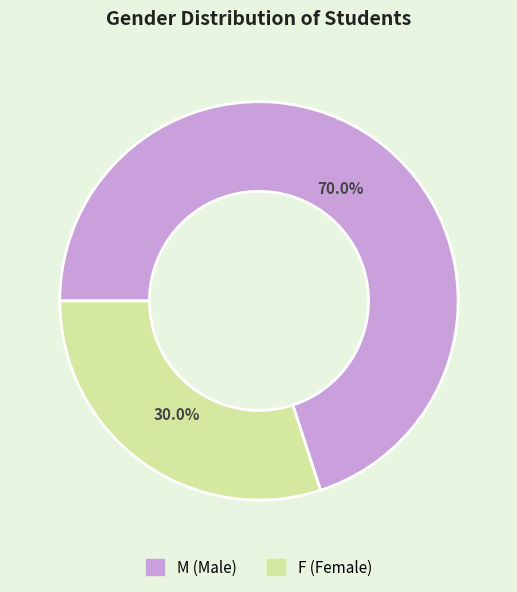

The M slice represents 83% of the pie. True or false?

False